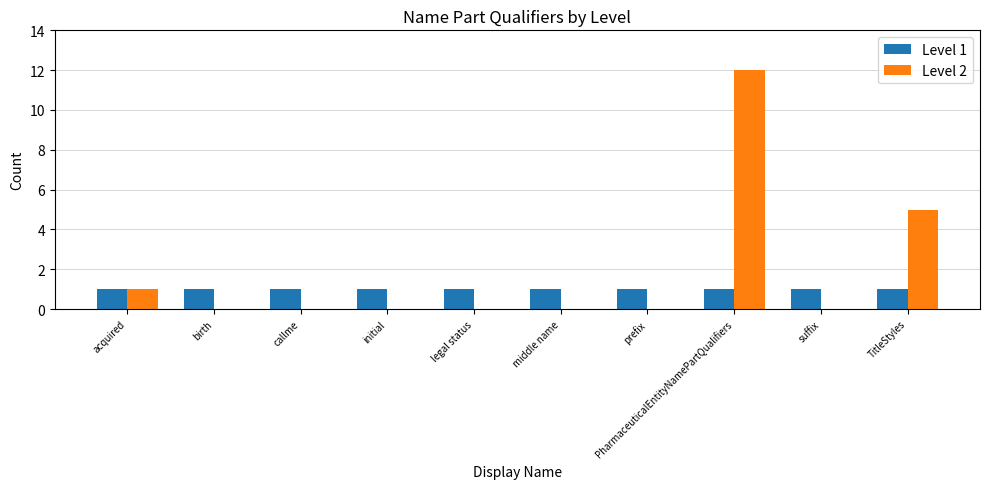

Which series has the largest total across all categories?

Level 2